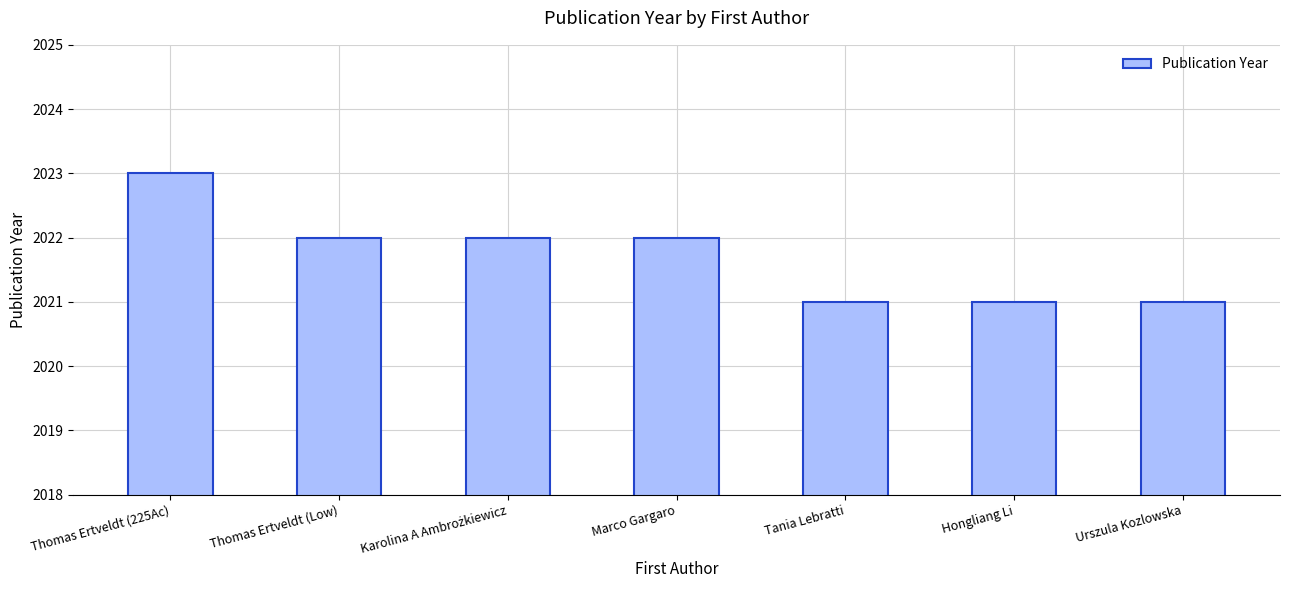

Reading left to right, transcribe all the data shown in this chart.

2023	2022	2022	2022	2021	2021	2021